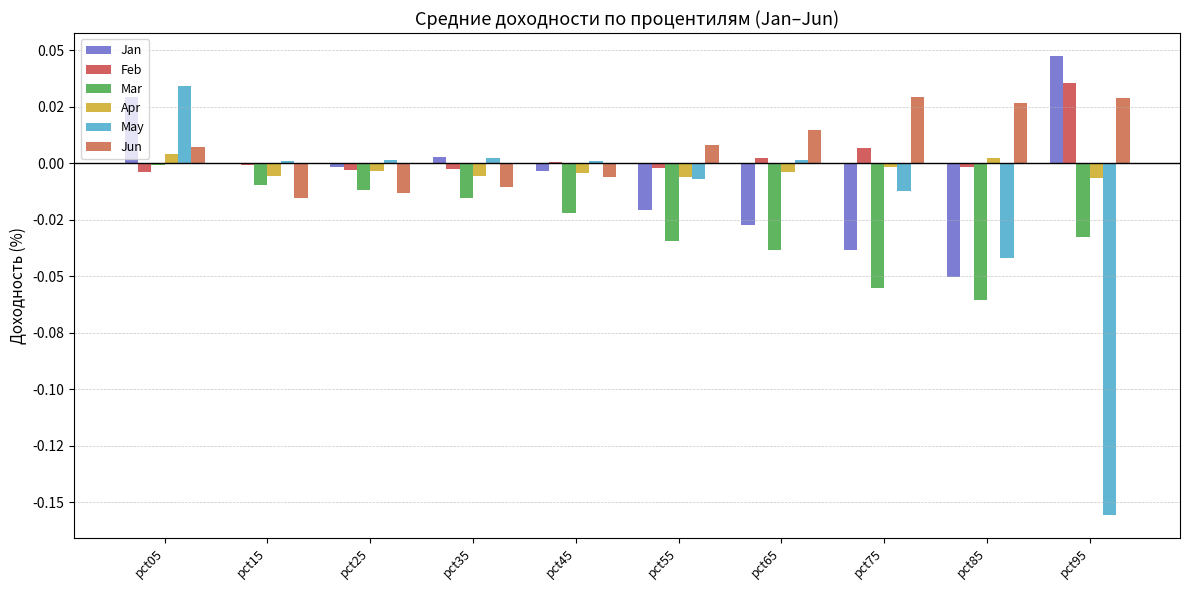

At which label is May closest to 0?

pct45